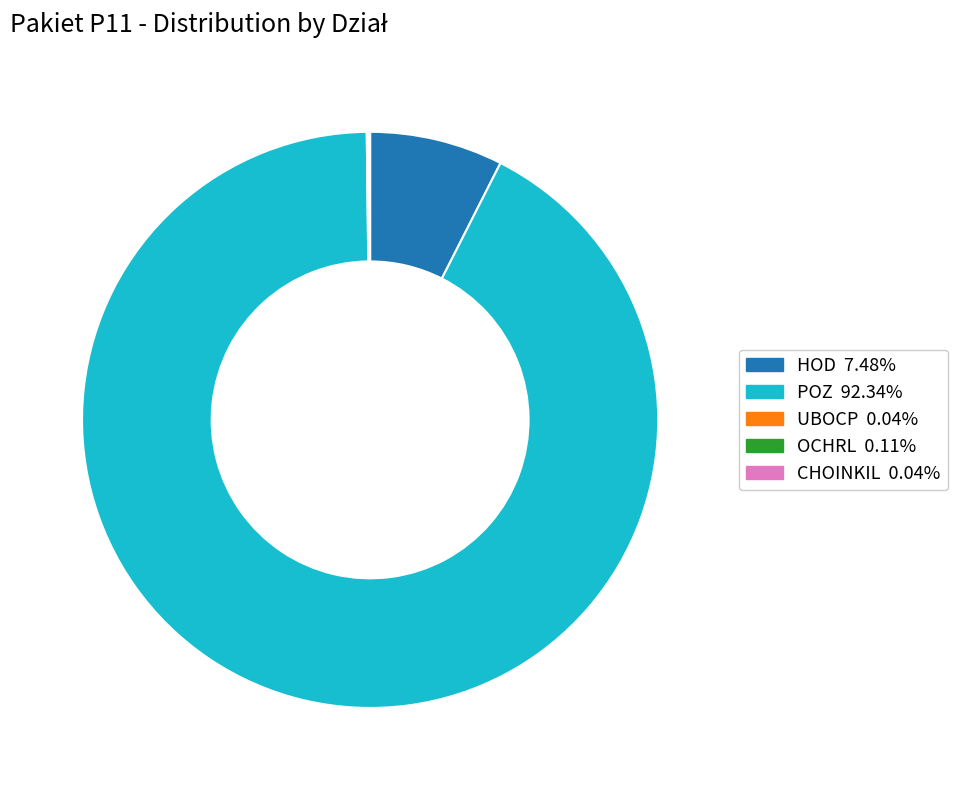

Is there a majority slice in this chart?

Yes